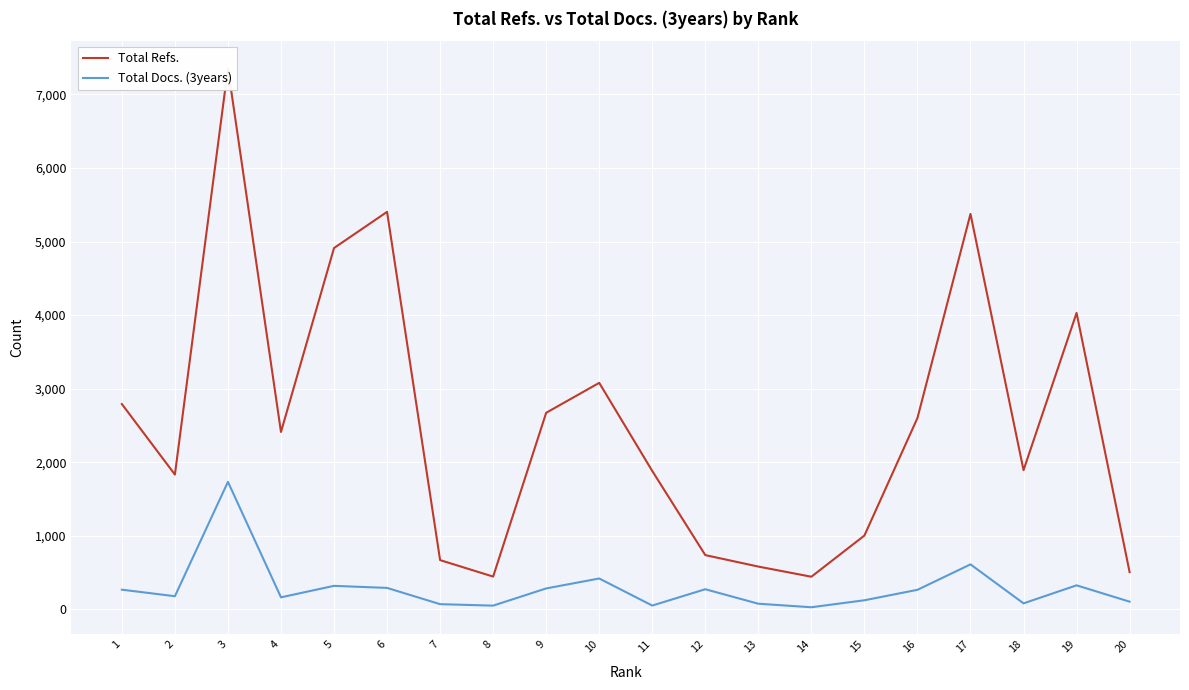

Read the Total Refs. value at 19, to the nearest 100.

4000